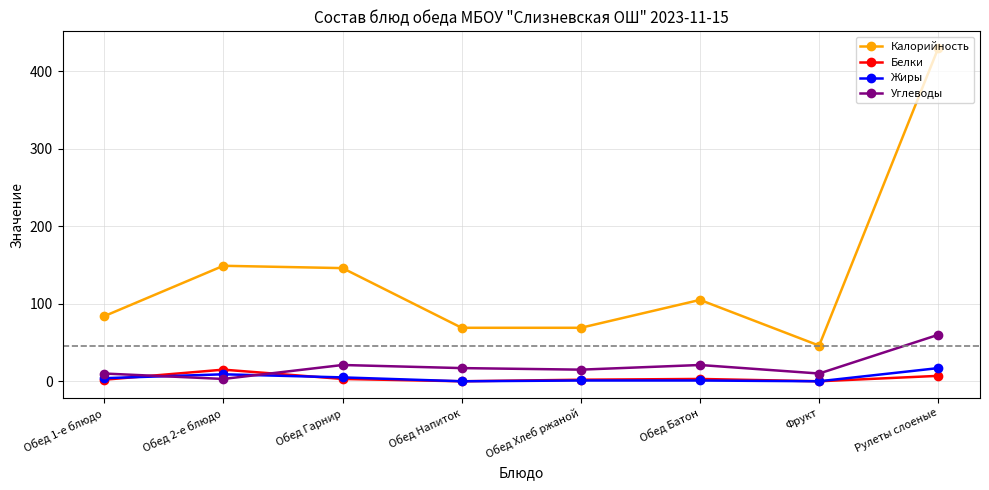

What is the spread (max minus min) of values at Обед Напиток?

69